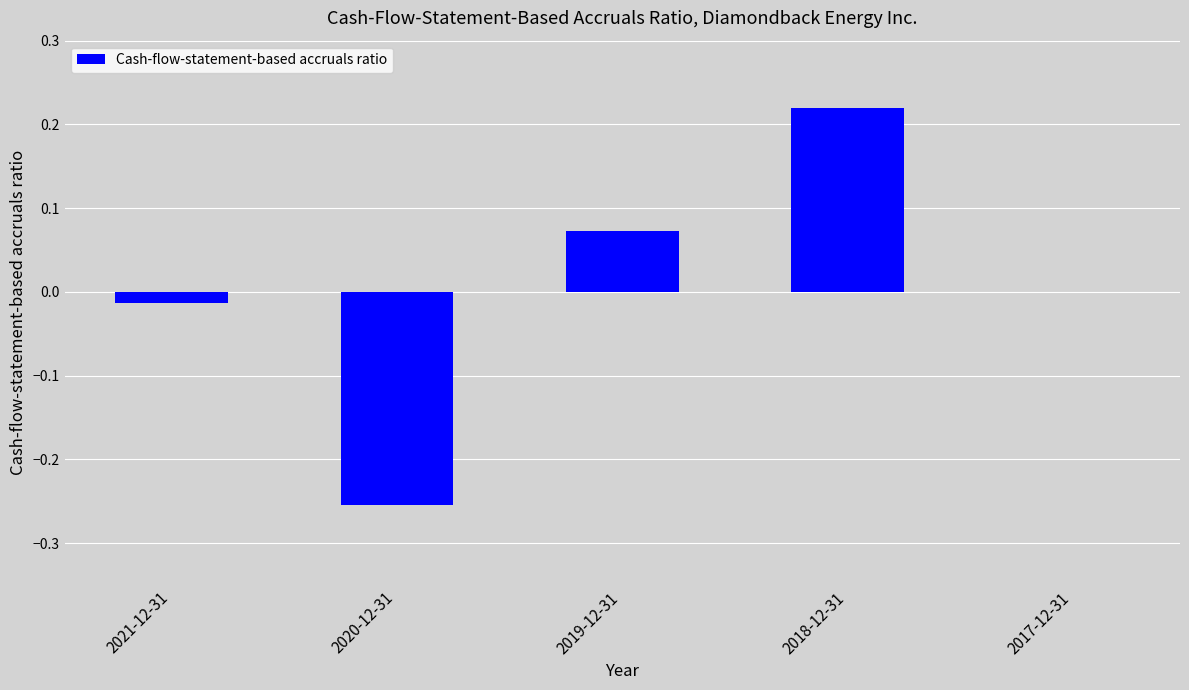

Which label corresponds to the largest value in the chart?

2018-12-31